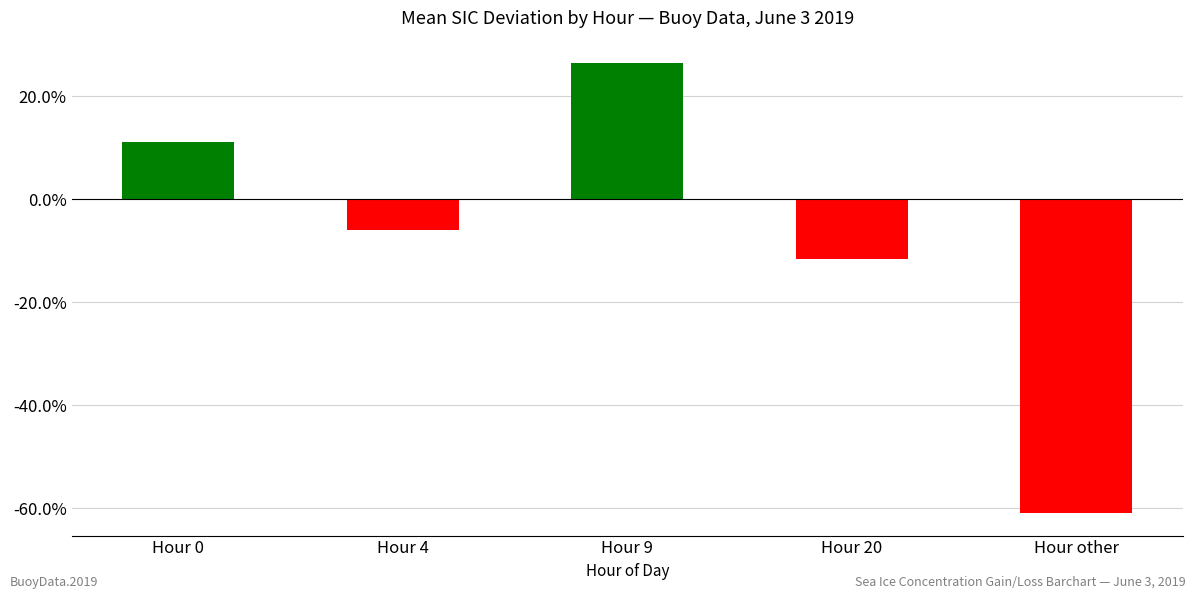

What is the difference between the maximum and second lowest values?

0.4